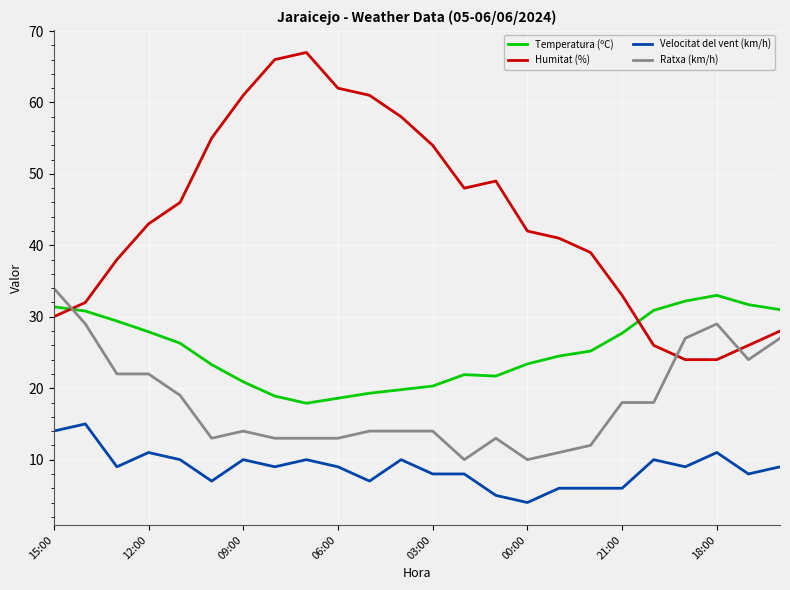

What is the smallest value displayed?

4.0